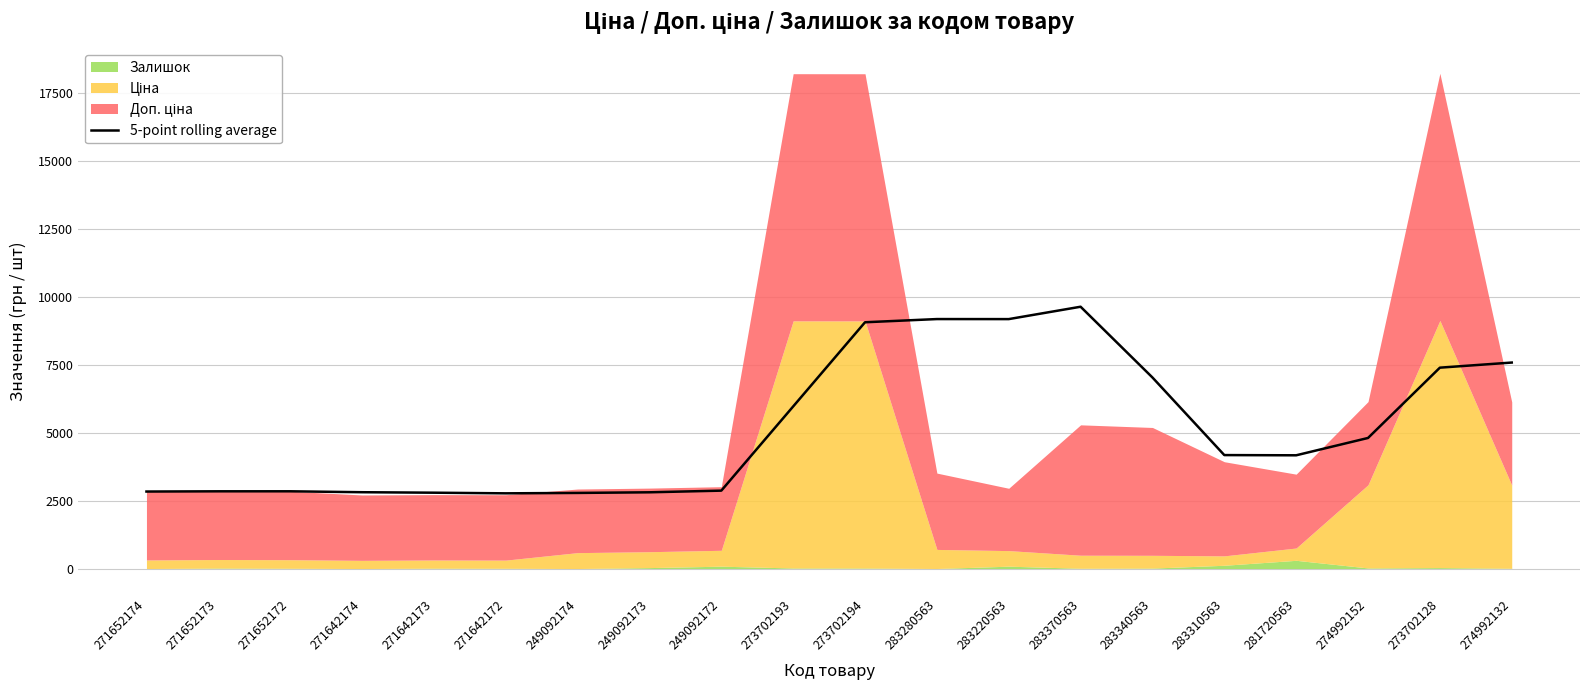

At which label is 5-point rolling average closest to 6198?

273702193